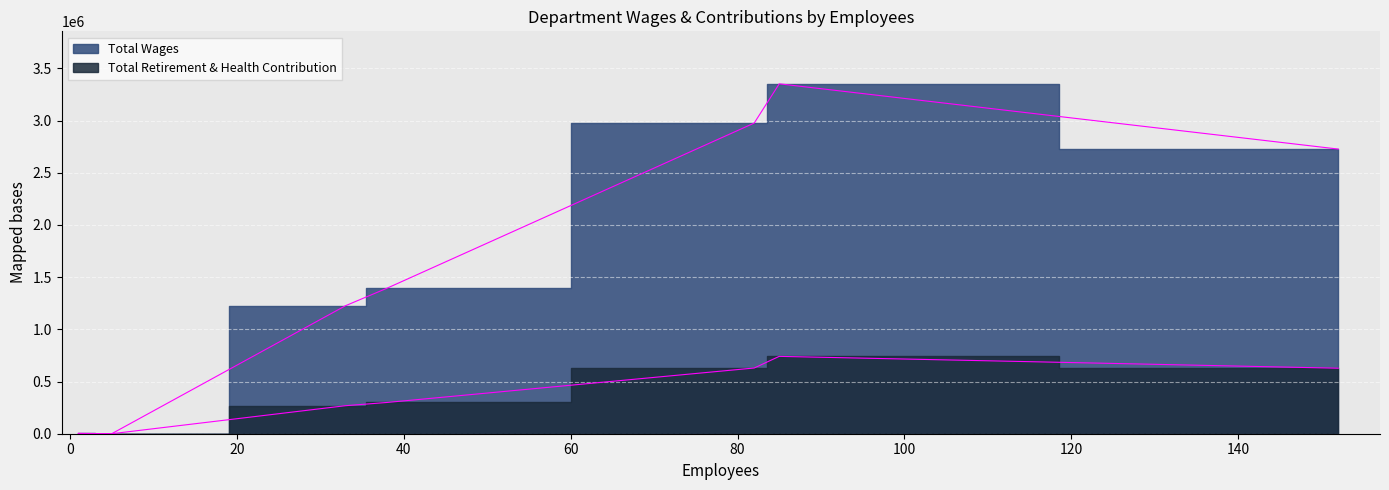

The Total Retirement & Health Contribution series shows 512913 at 38. True or false?

False